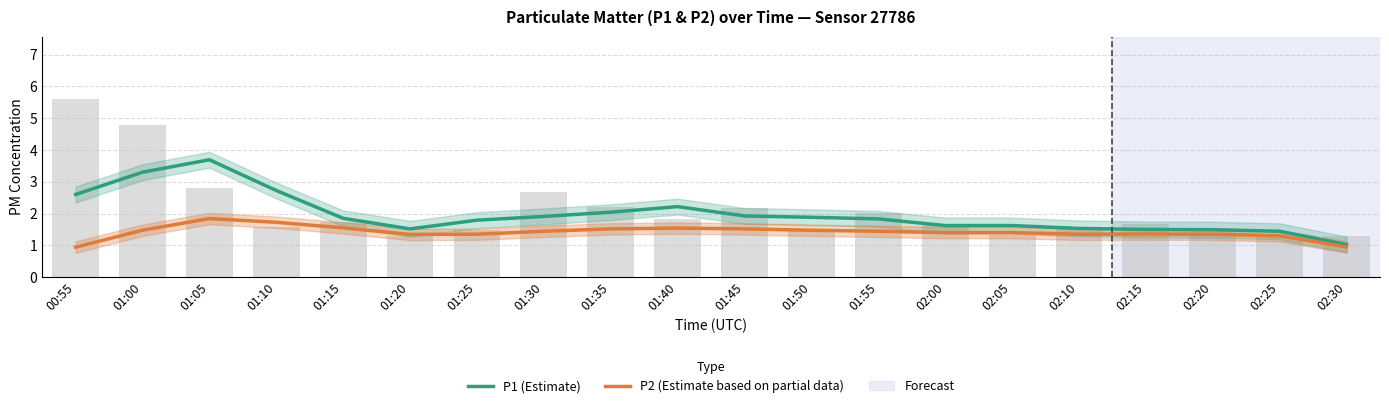

Which series has the widest spread of values?

P1 (Estimate)